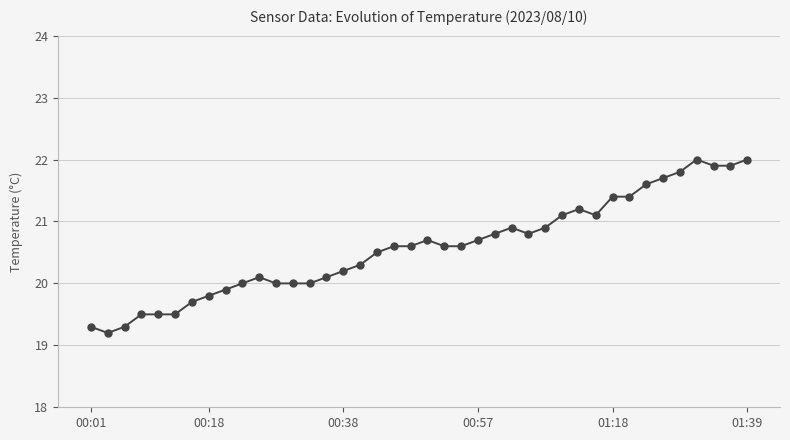

Does the chart have visible grid lines?

Yes